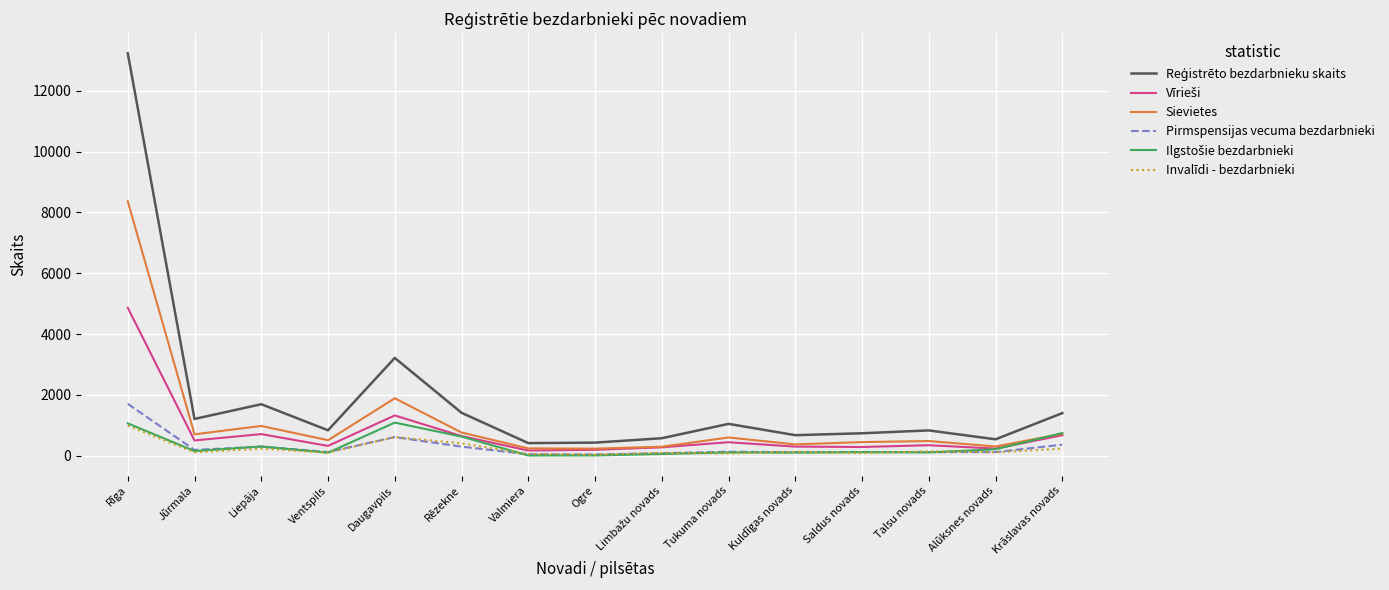

Which category has the highest value across all series?

Rīga